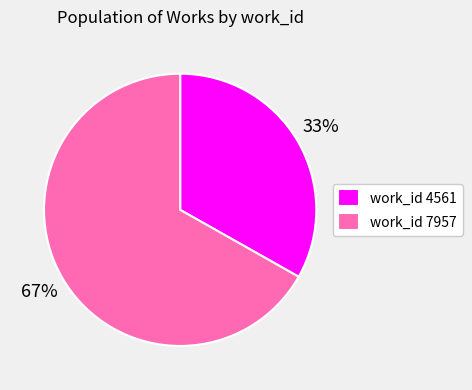

To the nearest percent, what portion does work_id 4561 represent?

33%